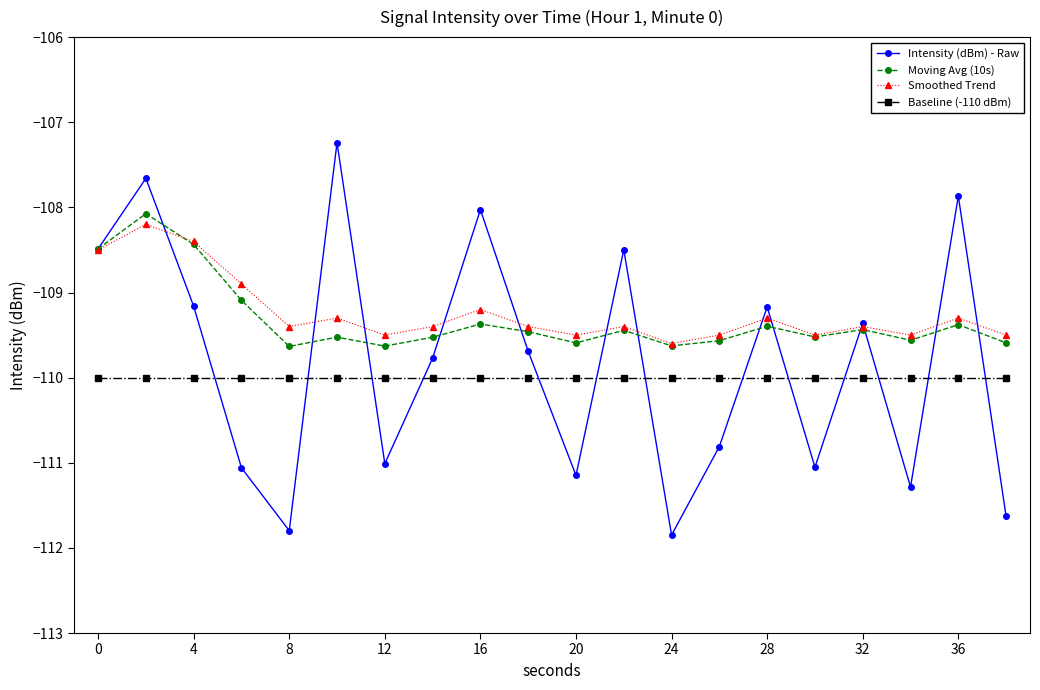

What is the lowest value of the Baseline (-110 dBm) series?

-110.0